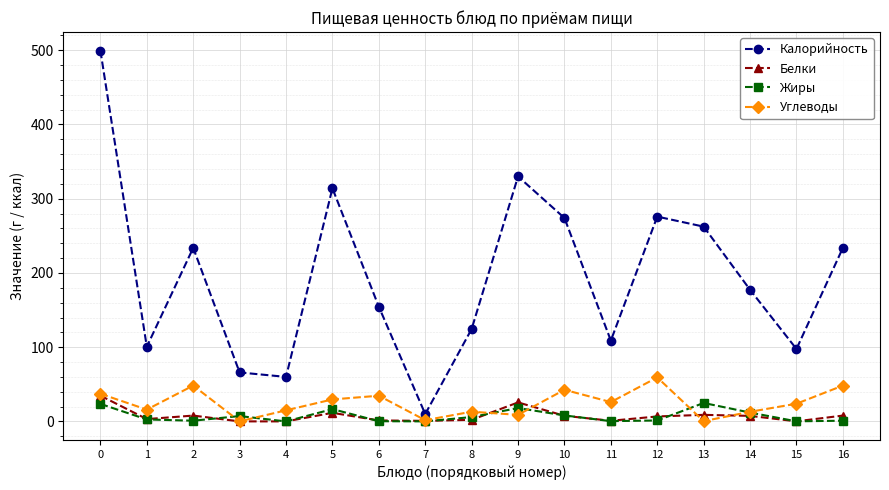

What is the sum of the Углеводы values at 15 and 2?

72.2